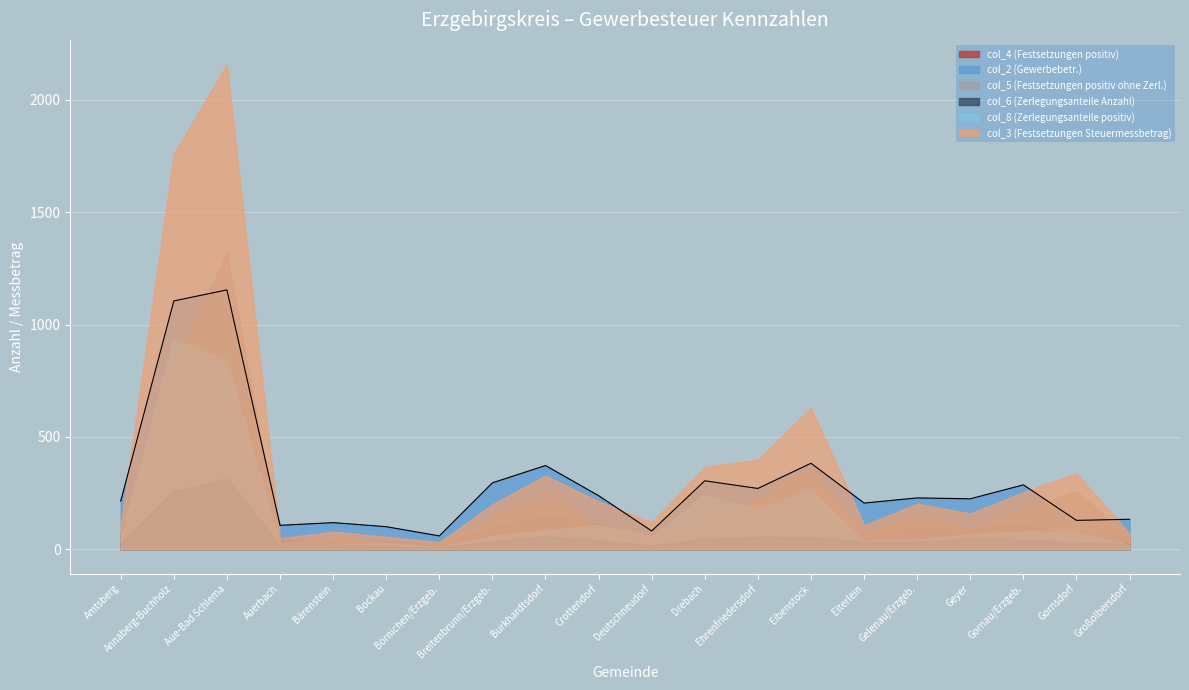

Between Bärenstein and Bockau, which is larger?

Bärenstein